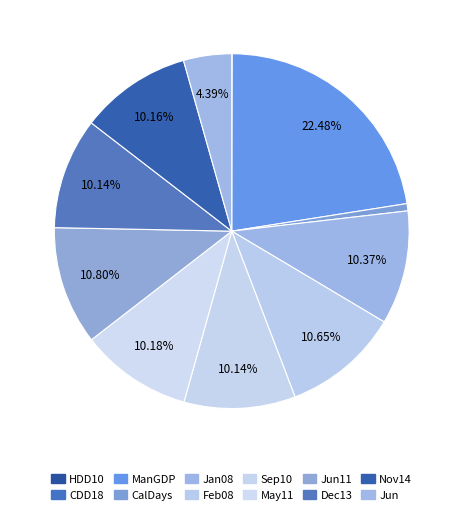

How many slices are in this pie chart?

12